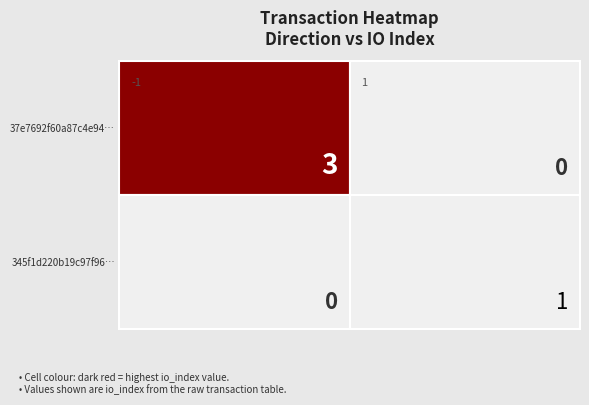

How many values in the 37e7692f60a87c4e94be6442b711d2c3bfecdc8 series are below 3?

1